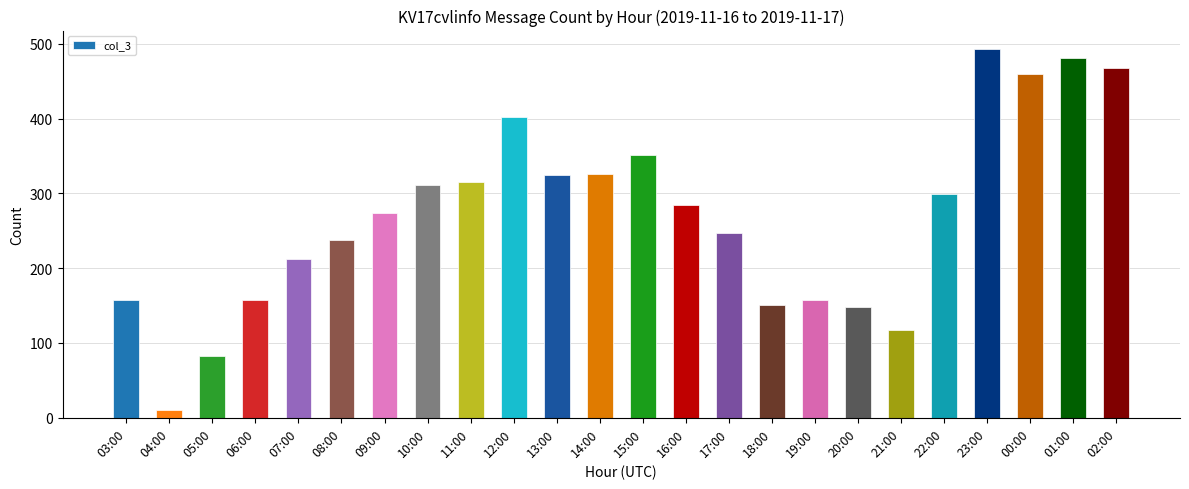

What is the label of the 11th bar from the right?

16:00